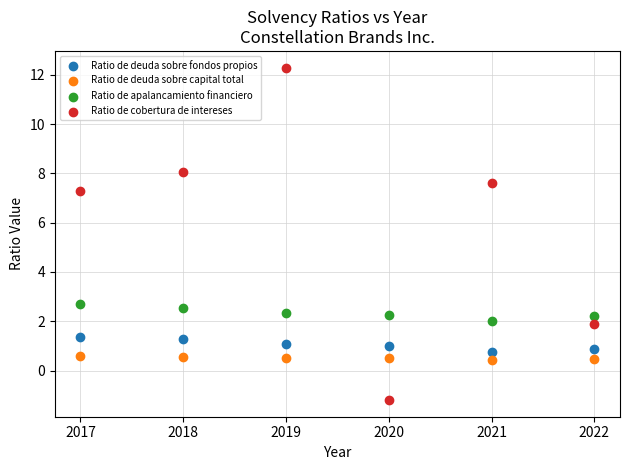

Which series reaches the maximum Y coordinate?

Ratio de cobertura de intereses